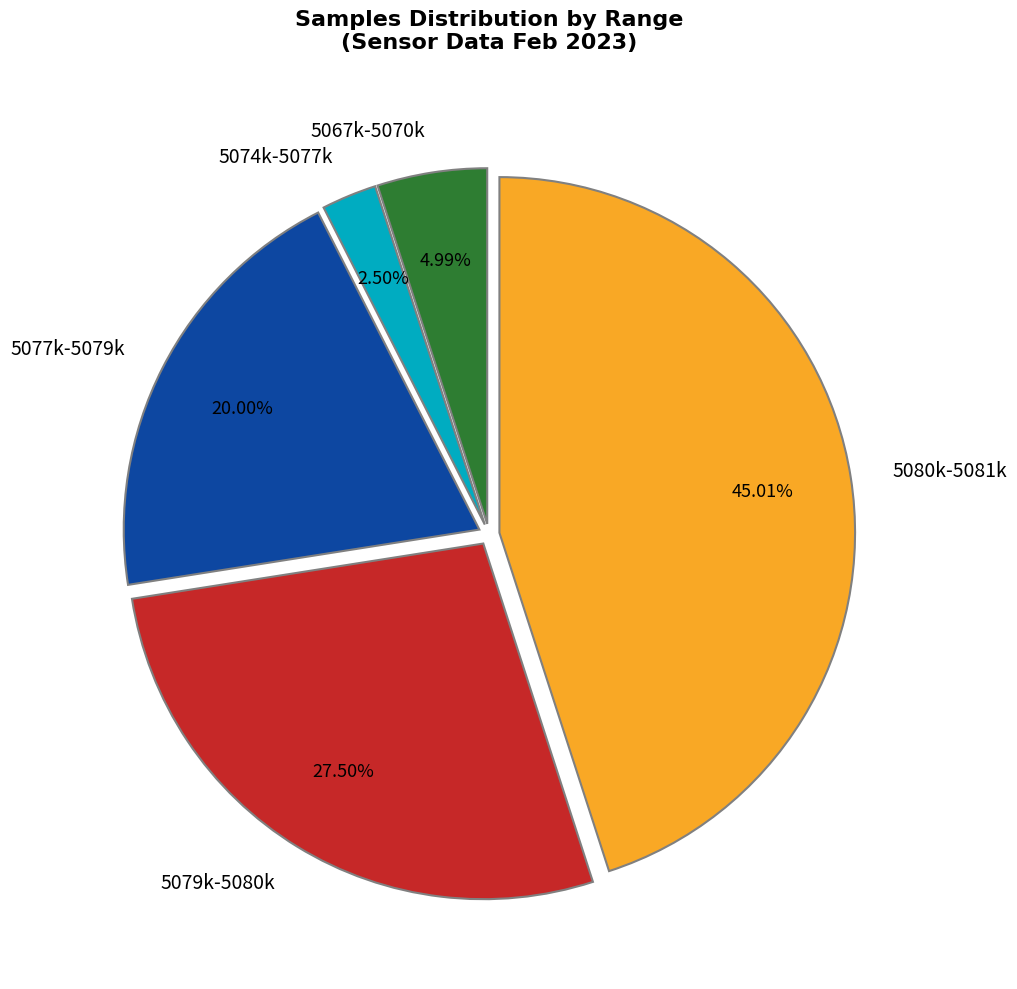

How many segments does this pie chart have?

5